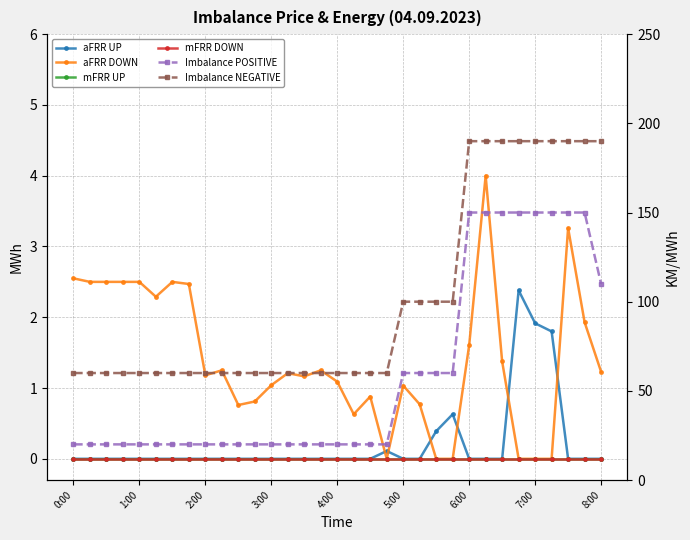

True or false: mFRR UP and Imbalance NEGATIVE cross at least once.

False